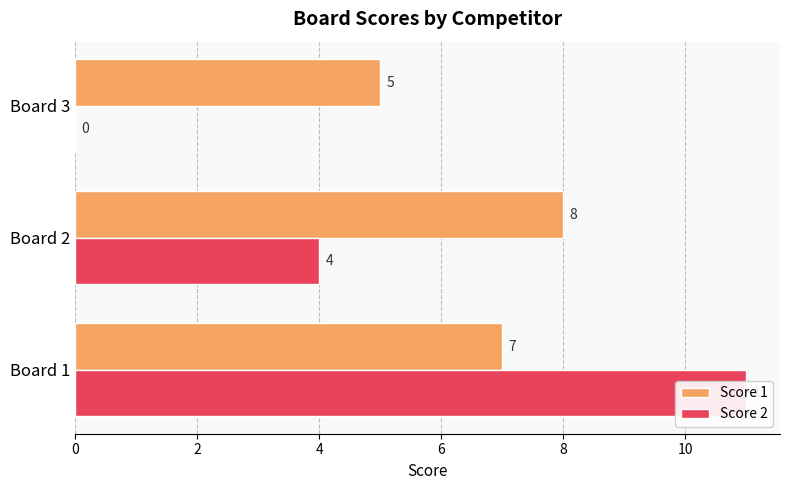

True or false: Score 2 has a value of 19 at 0.

False